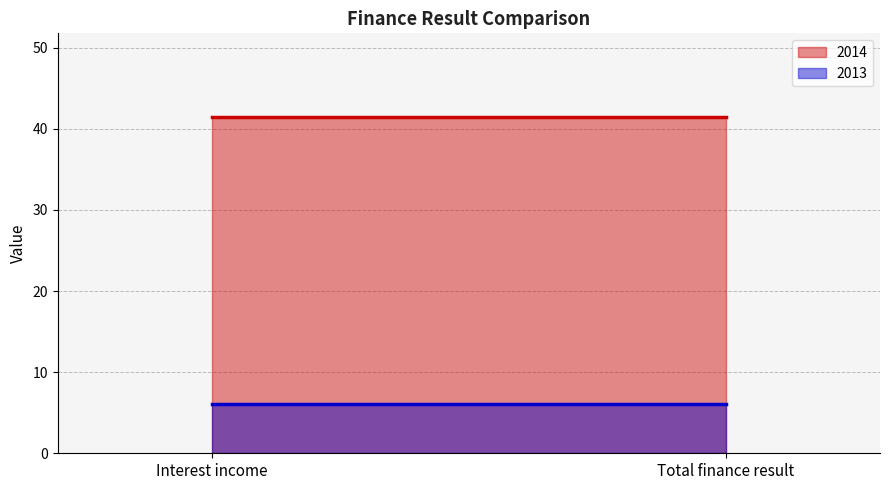

What is the lowest value of the 2014 series?

41.4